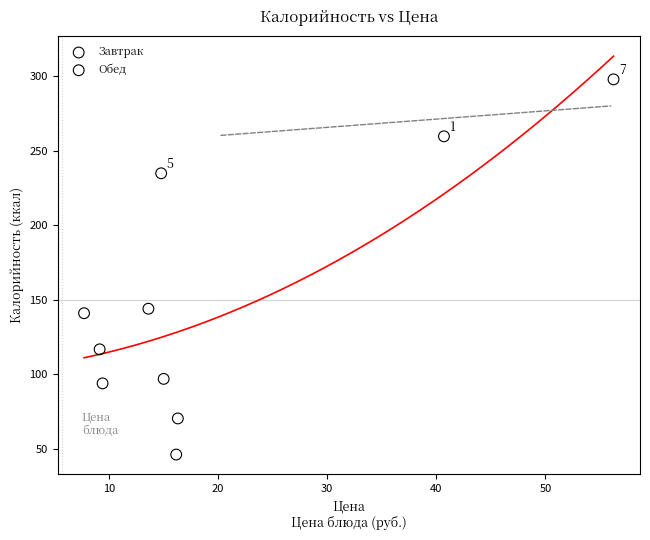

Which series has the largest Y range (max minus min)?

Обед